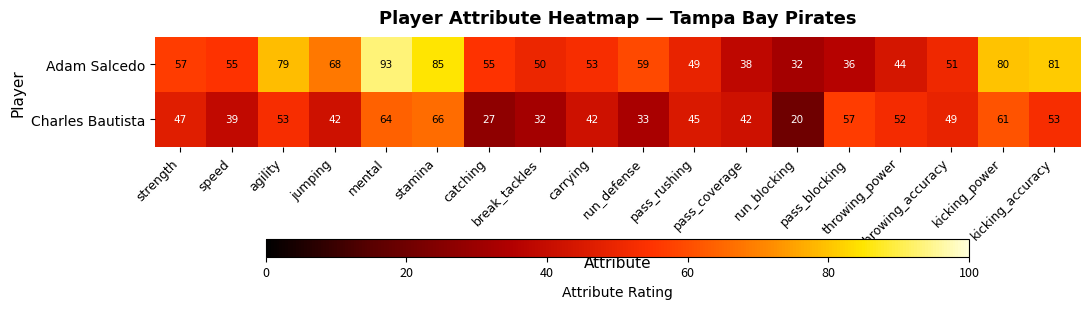

List the series in order of their overall mean, lowest first.

Charles Bautista, Adam Salcedo